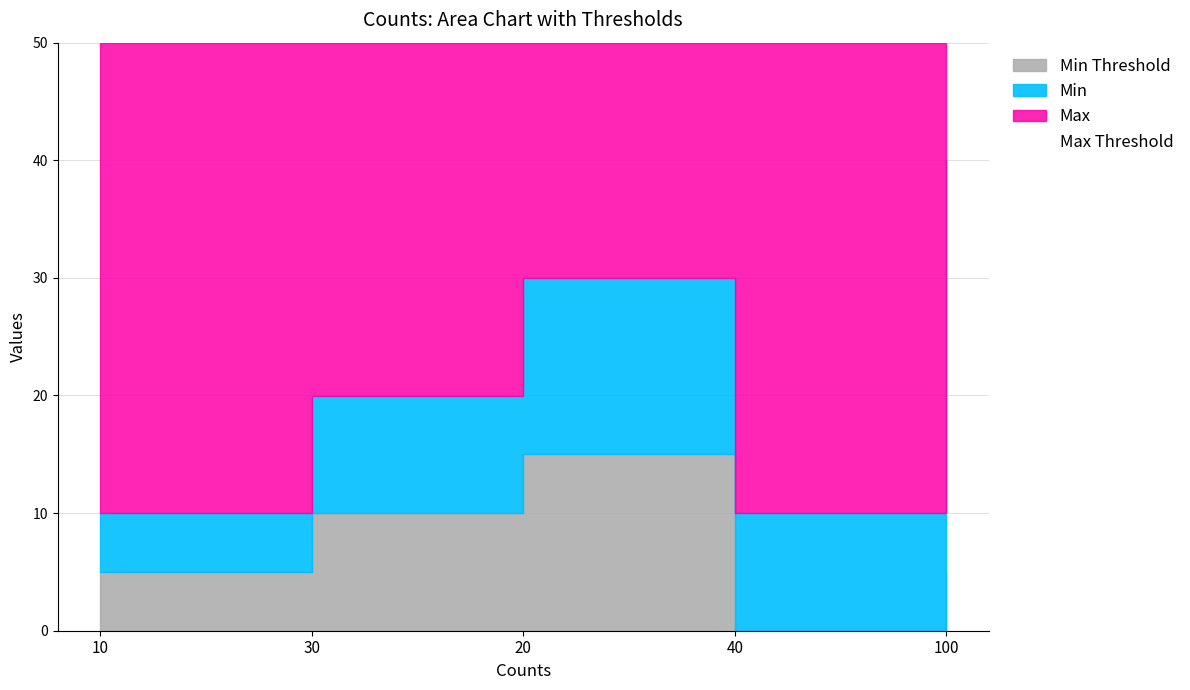

True or false: Max and Min Threshold intersect in this chart.

False